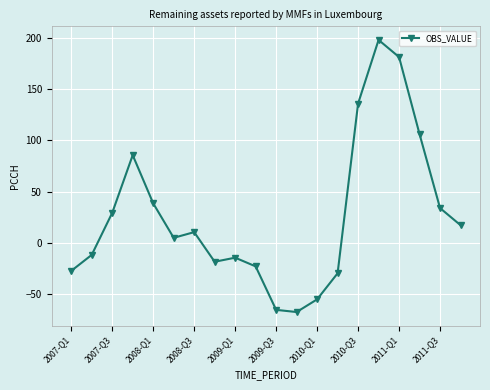

How many values are below zero?

9